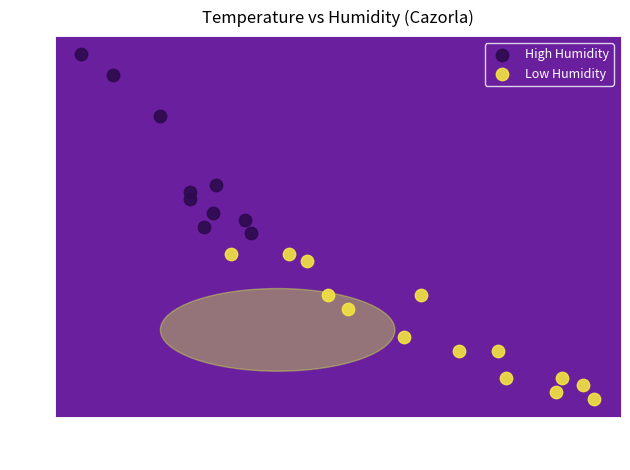

Which series contains the lowest Y value?

Low Humidity